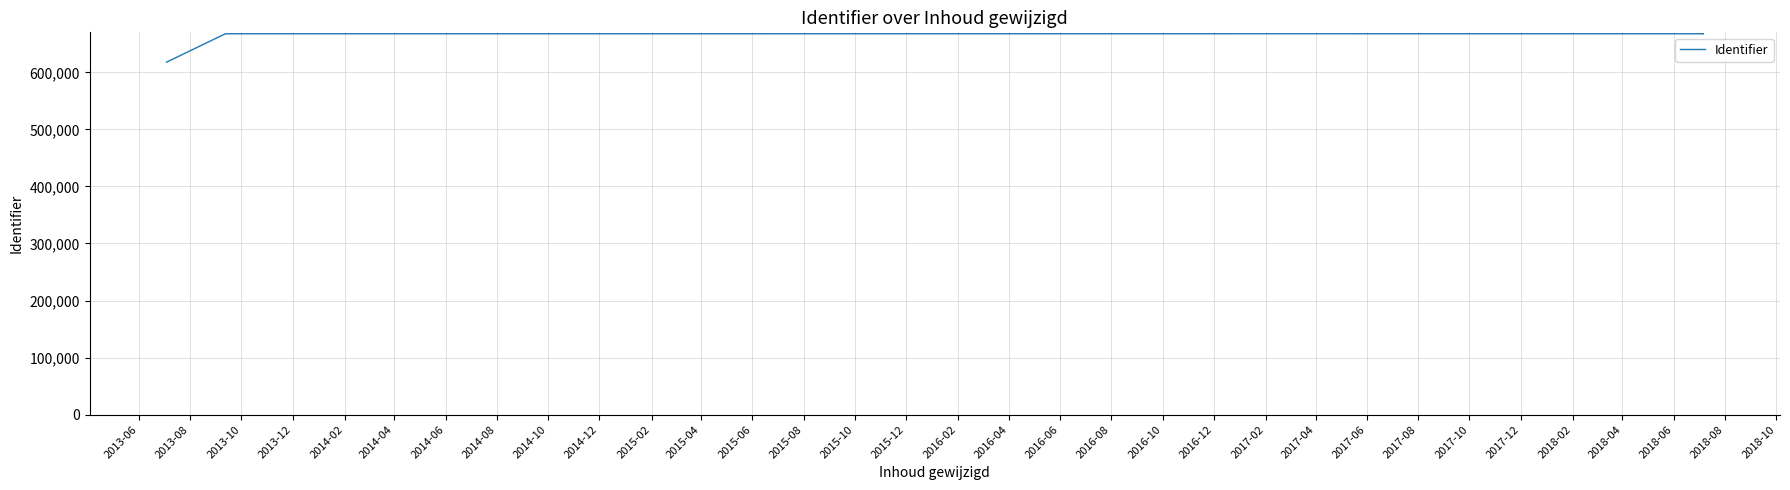

What is the ratio of the value at 2014-06 to the value at 2013-12?

1.0